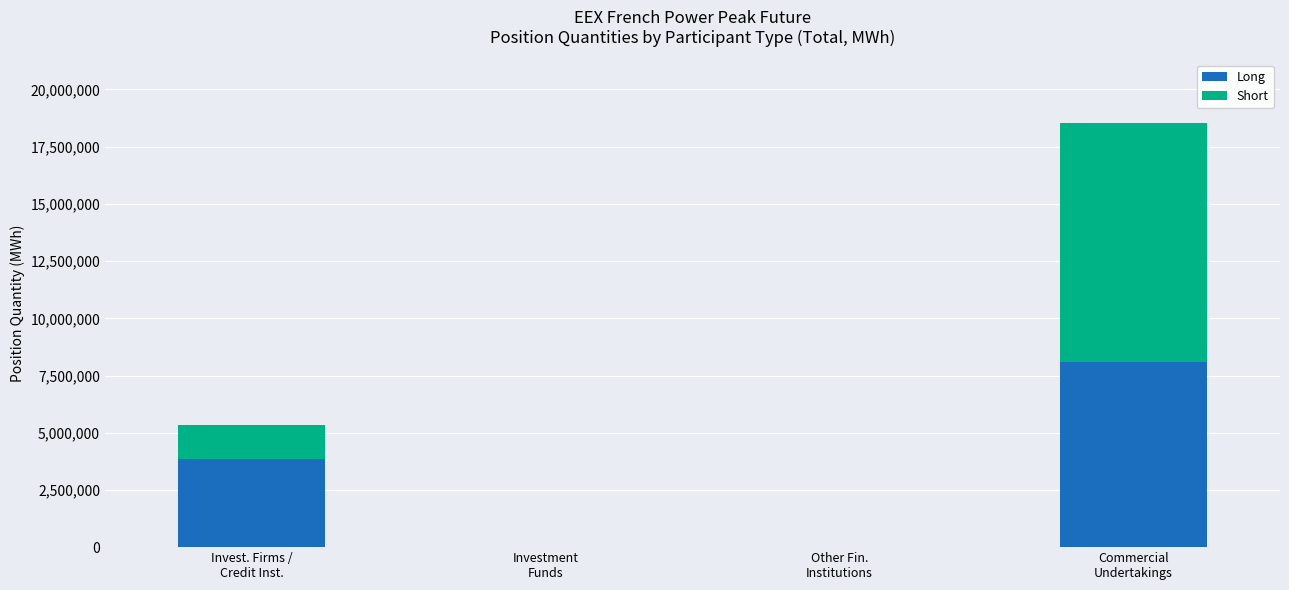

What is the highest value of the Long series?

8104560